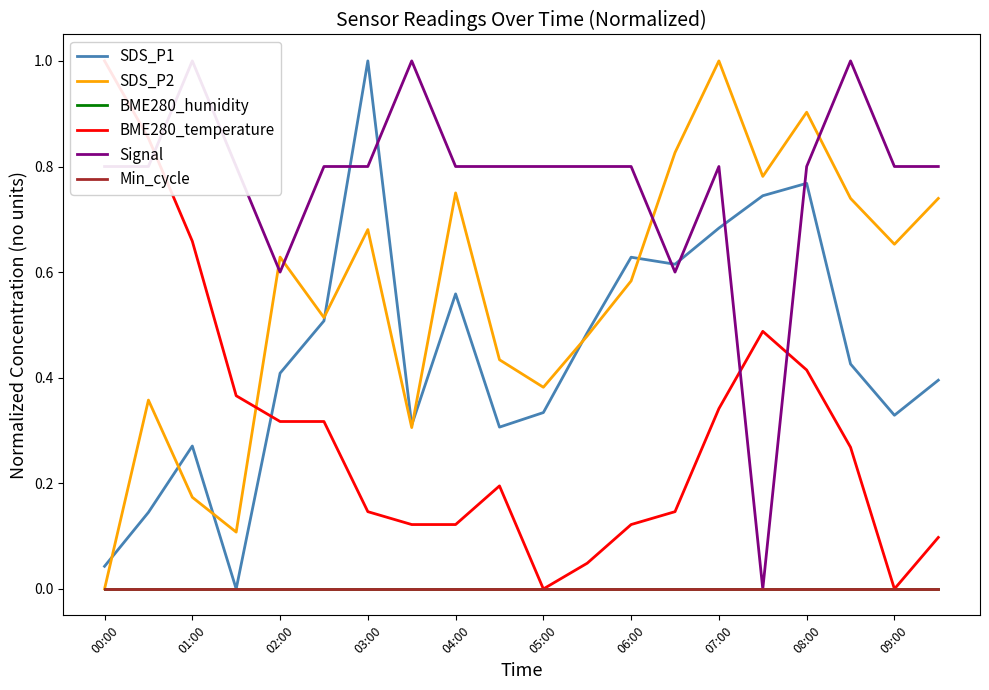

True or false: SDS_P1 and SDS_P2 intersect in this chart.

True